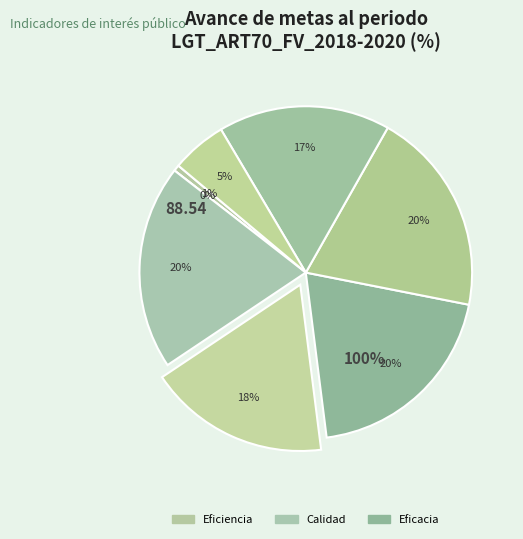

What is the total percentage of Eficacia
(Equipos) and Eficiencia
(Convenios)?

19.9%